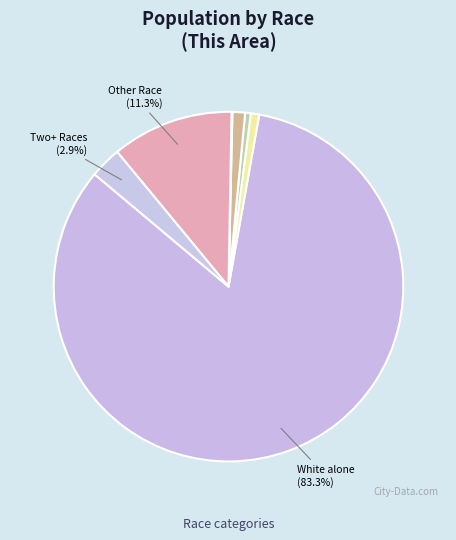

Which slice represents more than half of the pie?

White alone